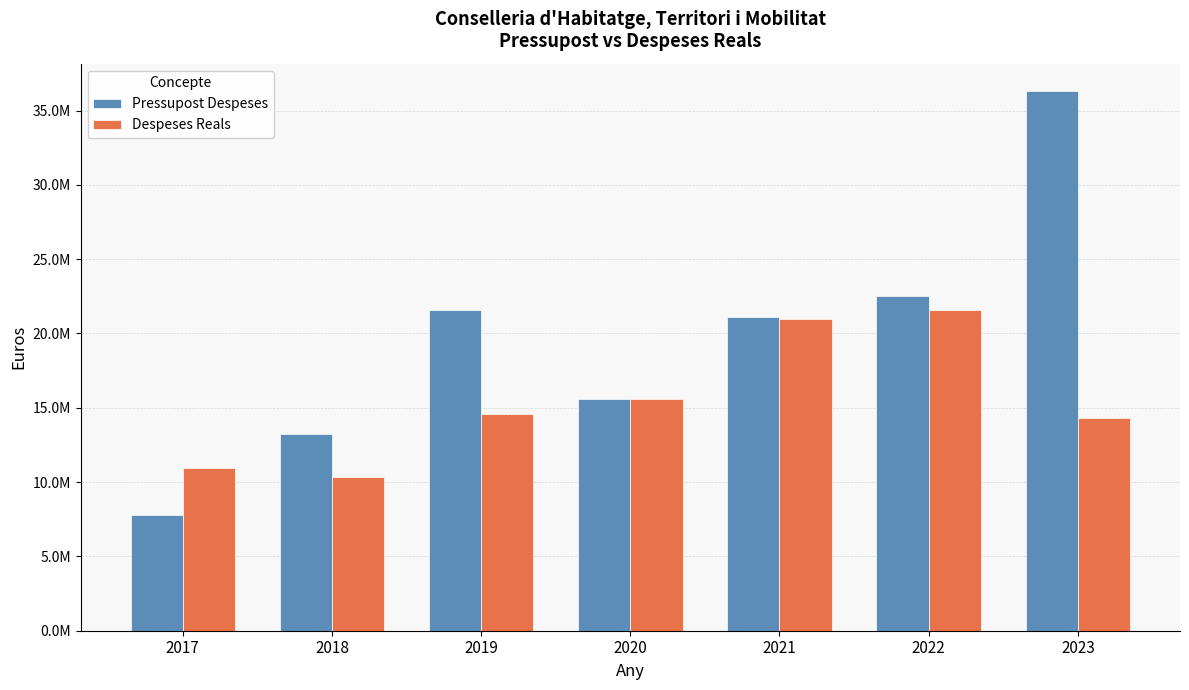

Is the value of Pressupost Despeses at 2021 greater than the value of Despeses Reals at 2022?

No